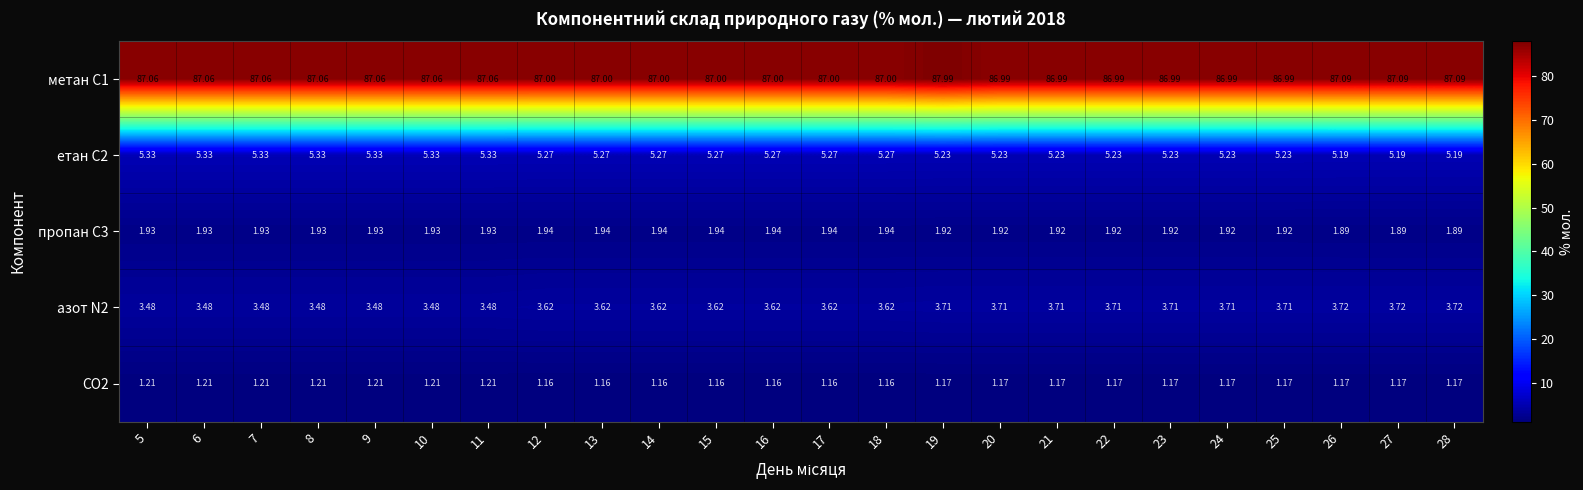

What is the spread (max minus min) of values at 19?

86.8